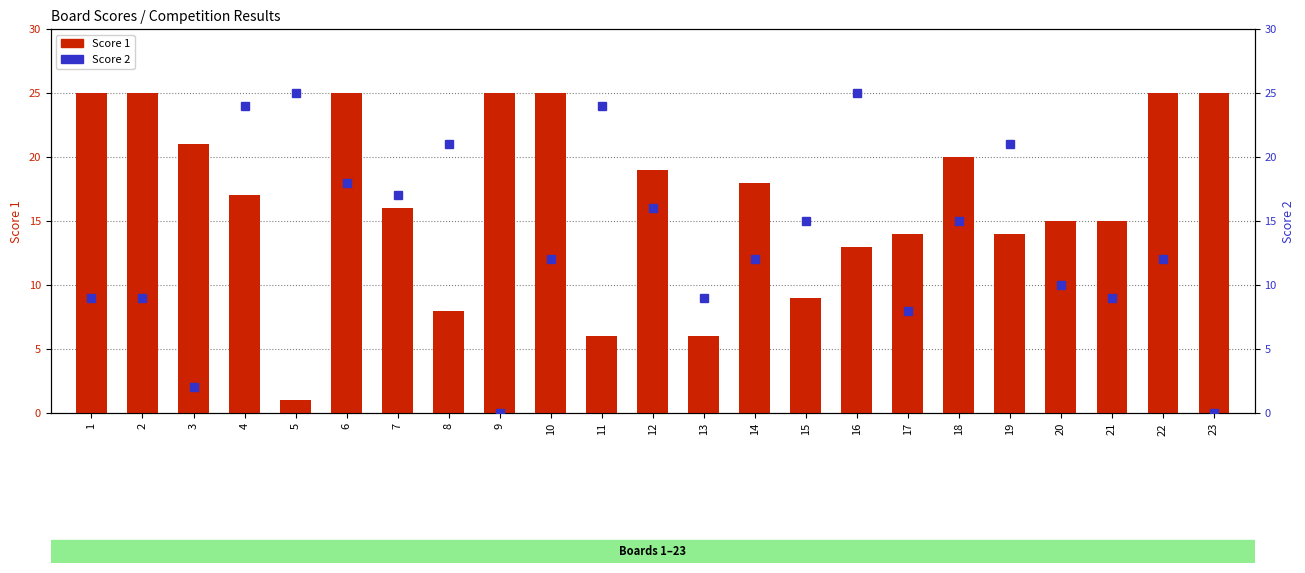

At which category is the sum across all series the highest?

6